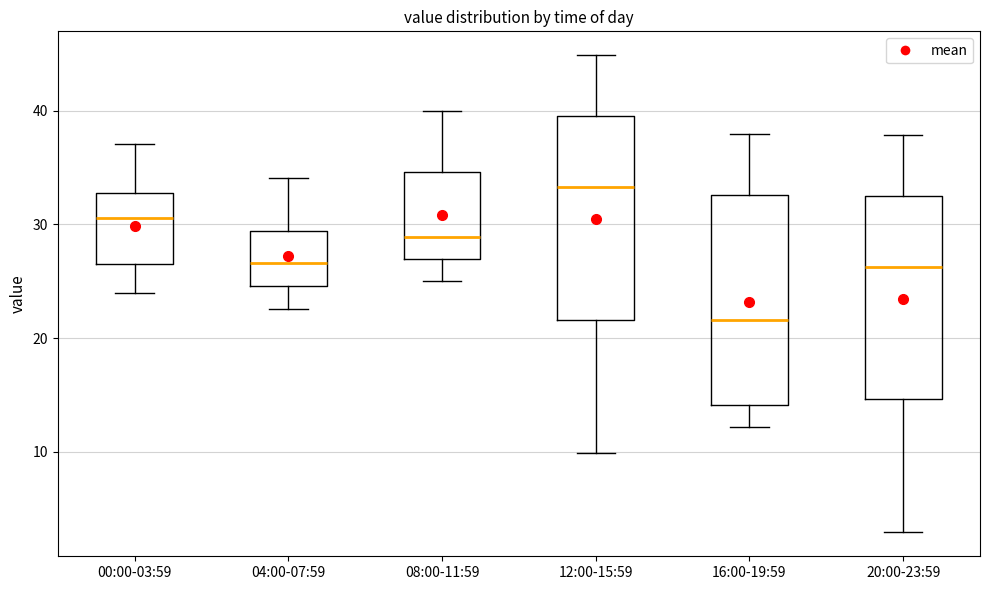

Where does the median line of the box for 16:00-19:59 sit on the y-axis? The values are not printed on the chart, so give them approximately, as read against the axis.

22